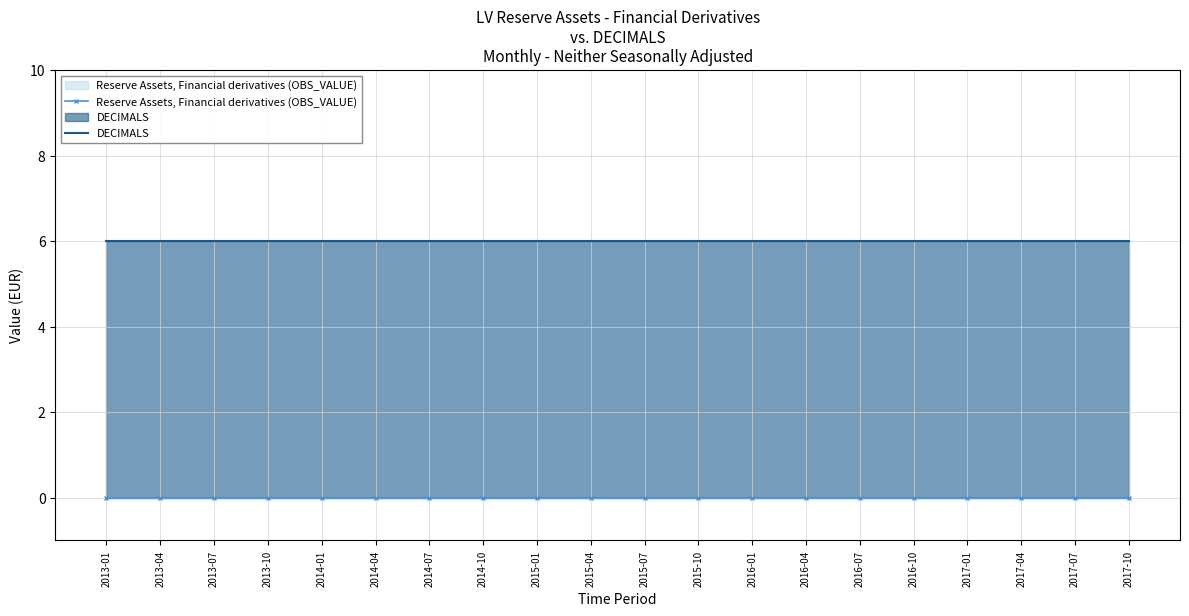

Rank the series by their maximum value, from highest to lowest.

DECIMALS, Reserve Assets, Financial derivatives (OBS_VALUE)